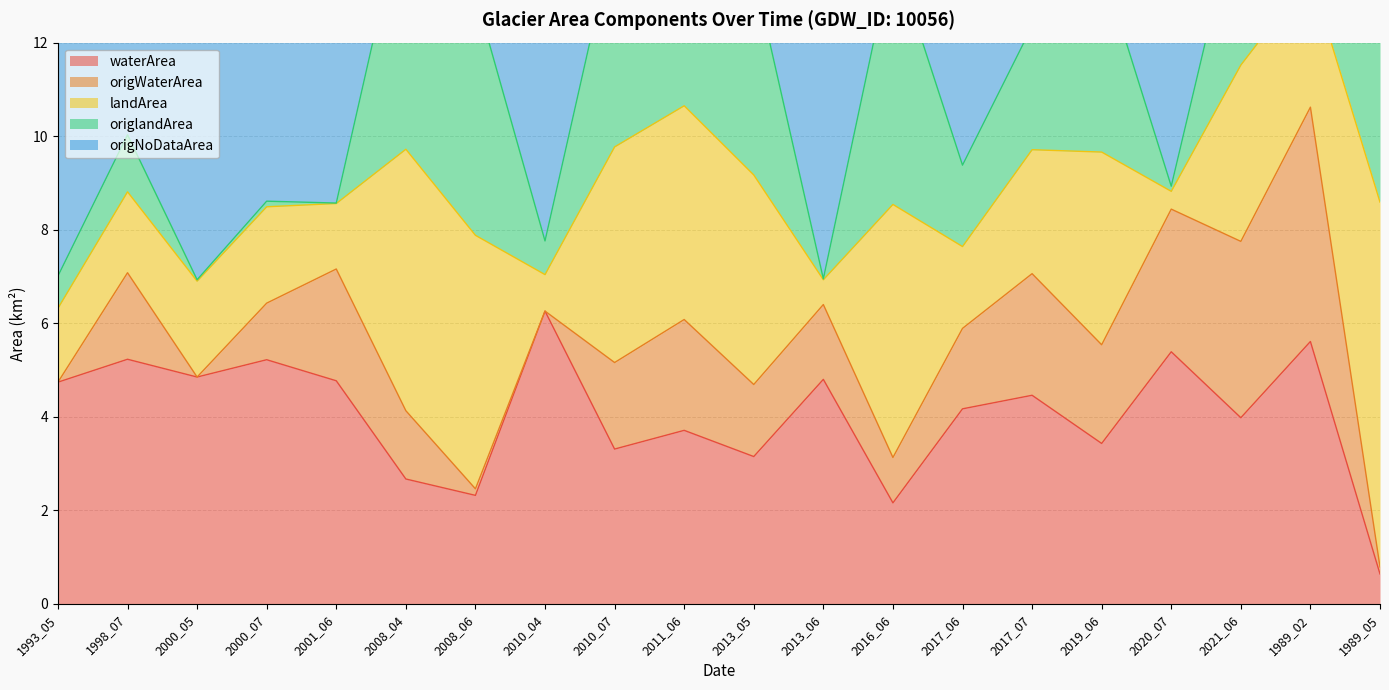

Reading right to left, list all the values displayed in this chart.

waterArea: 1989_05=0.6	1989_02=5.6	2021_06=4.0	2020_07=5.4	2019_06=3.4	2017_07=4.5	2017_06=4.2	2016_06=2.2	2013_06=4.8	2013_05=3.1	2011_06=3.7	2010_07=3.3	2010_04=6.3	2008_06=2.3	2008_04=2.7	2001_06=4.8	2000_07=5.2	2000_05=4.8	1998_07=5.2	1993_05=4.7
origWaterArea: 1989_05=0.1	1989_02=5.0	2021_06=3.8	2020_07=3.0	2019_06=2.1	2017_07=2.6	2017_06=1.7	2016_06=1.0	2013_06=1.6	2013_05=1.5	2011_06=2.4	2010_07=1.9	2010_04=0.0	2008_06=0.1	2008_04=1.5	2001_06=2.4	2000_07=1.2	2000_05=0.0	1998_07=1.9	1993_05=0.0
landArea: 1989_05=7.8	1989_02=2.8	2021_06=3.8	2020_07=0.4	2019_06=4.1	2017_07=2.6	2017_06=1.8	2016_06=5.4	2013_06=0.5	2013_05=4.5	2011_06=4.6	2010_07=4.6	2010_04=0.8	2008_06=5.4	2008_04=5.6	2001_06=1.4	2000_07=2.1	2000_05=2.0	1998_07=1.7	1993_05=1.6
origlandArea: 1989_05=7.8	1989_02=2.3	2021_06=3.7	2020_07=0.1	2019_06=4.0	2017_07=2.6	2017_06=1.7	2016_06=5.4	2013_06=0.0	2013_05=4.3	2011_06=4.6	2010_07=4.6	2010_04=0.7	2008_06=5.2	2008_04=5.4	2001_06=0.0	2000_07=0.1	2000_05=0.0	1998_07=1.2	1993_05=0.7
origNoDataArea: 1989_05=0.5	1989_02=1.2	2021_06=1.0	2020_07=5.3	2019_06=2.3	2017_07=3.2	2017_06=5.0	2016_06=2.1	2013_06=6.8	2013_05=2.6	2011_06=1.5	2010_07=2.0	2010_04=7.7	2008_06=3.1	2008_04=1.6	2001_06=6.0	2000_07=7.1	2000_05=8.4	1998_07=5.4	1993_05=7.8